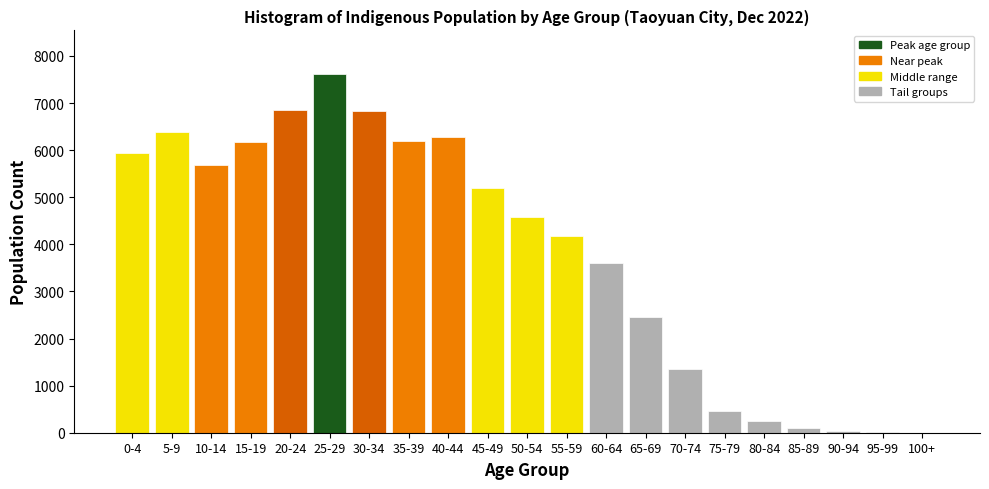

Is it true that the value at 0-4 is 5946?

True